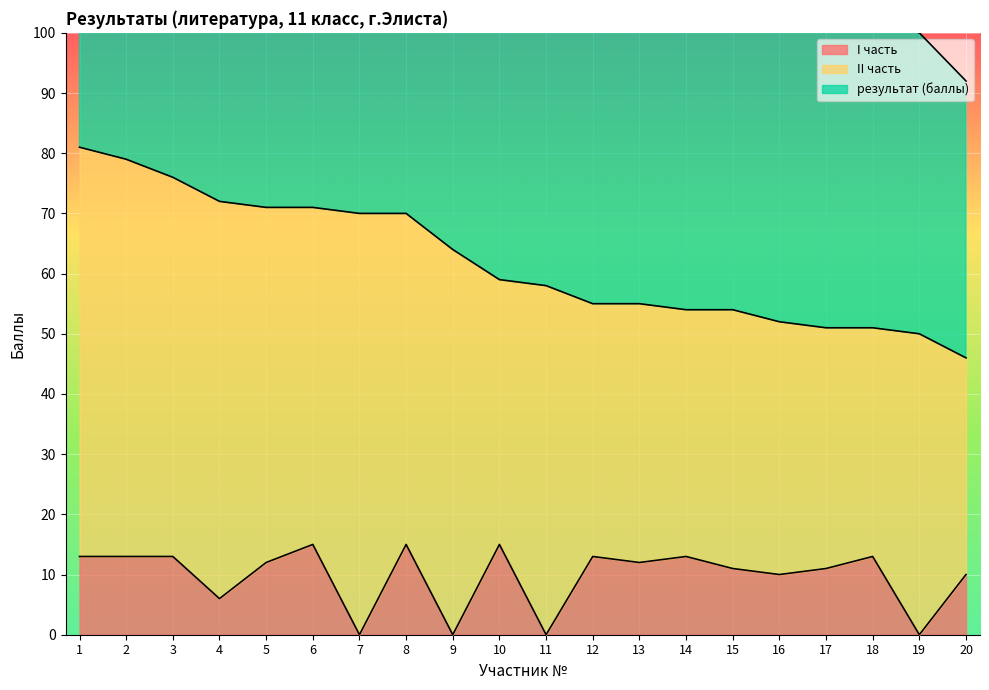

The value of I часть at 16 is 6. True or false?

False